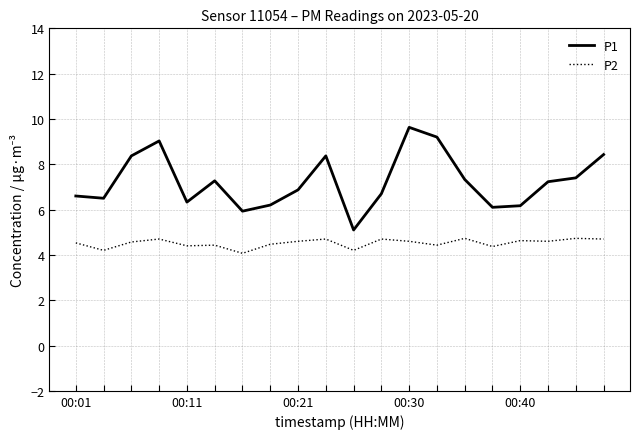

Which series has the largest total across all categories?

P1